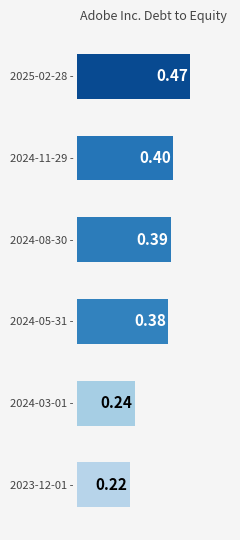

Rank the categories by value from highest to lowest.

2025-02-28 -, 2024-11-29 -, 2024-08-30 -, 2024-05-31 -, 2024-03-01 -, 2023-12-01 -